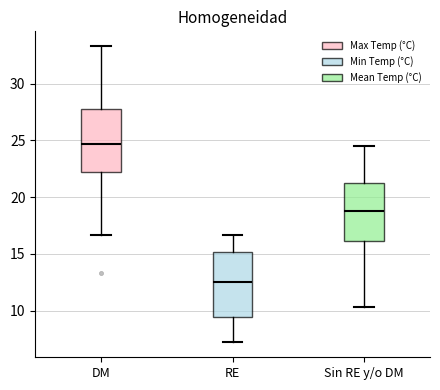

Reading left to right, transcribe this box plot: for each box, give where its median line is, the range the box spans, and where its two whiskers end, as read against the y-axis. The values are not printed on the chart, so give them approximately, as read against the axis.

DM: median 24.5, box 22.0 to 28.0, whiskers 16.5 to 33.5
RE: median 12.5, box 9.5 to 15.0, whiskers 7.0 to 16.5
Sin RE y/o DM: median 19.0, box 16.0 to 21.5, whiskers 10.5 to 24.5